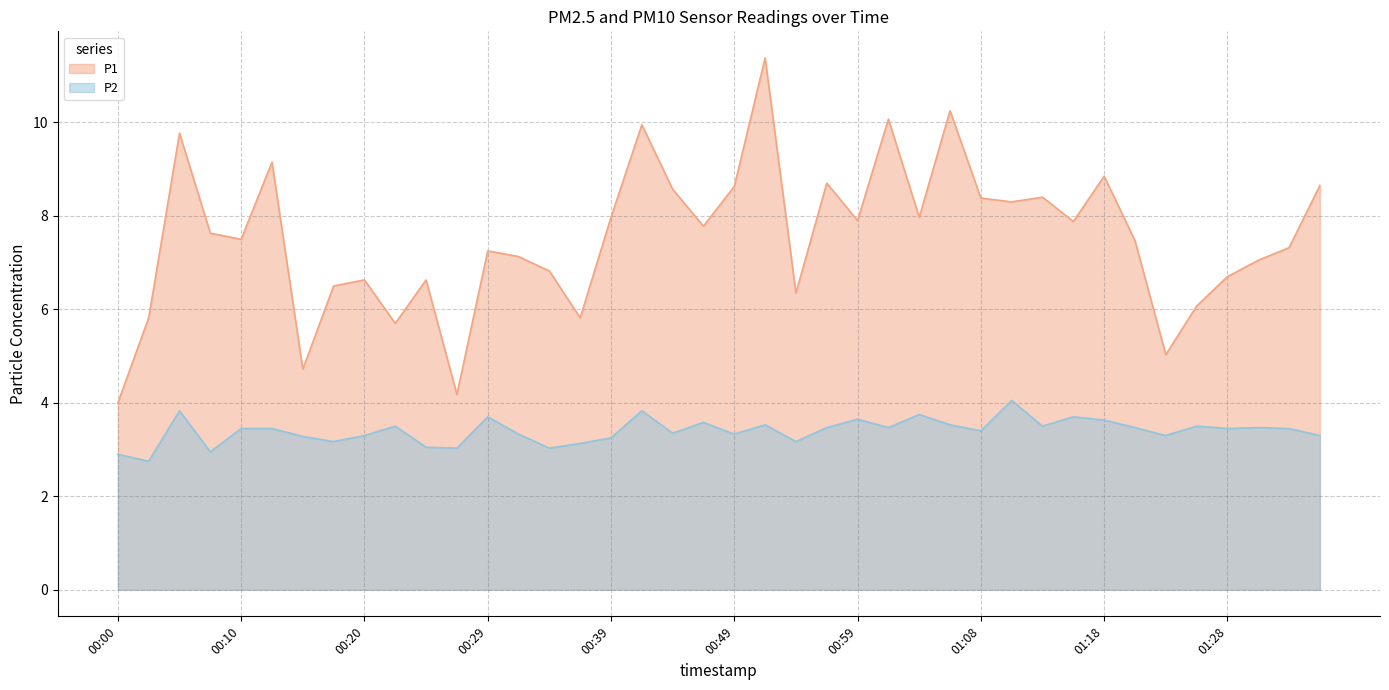

How many values in the P2 series are below 3?

3